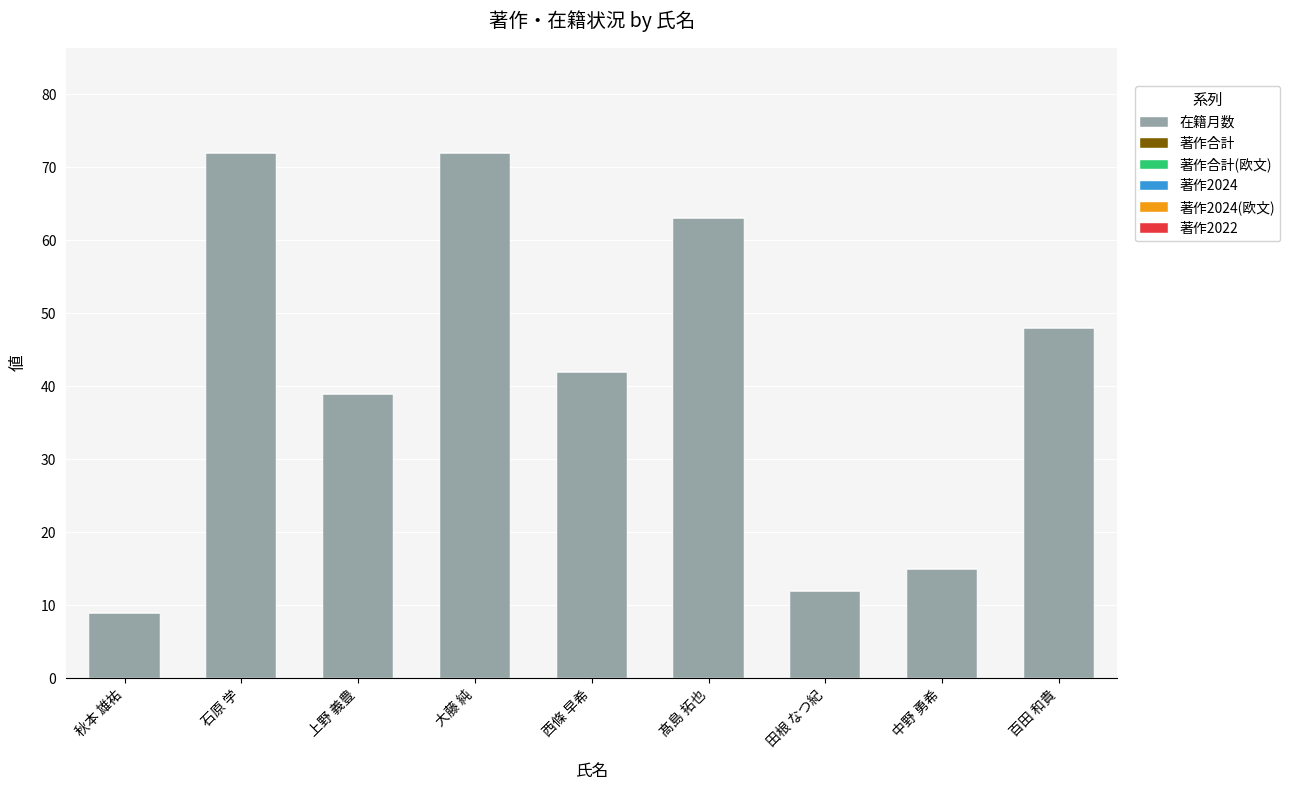

The value at 百田 和貴 is 48. True or false?

True